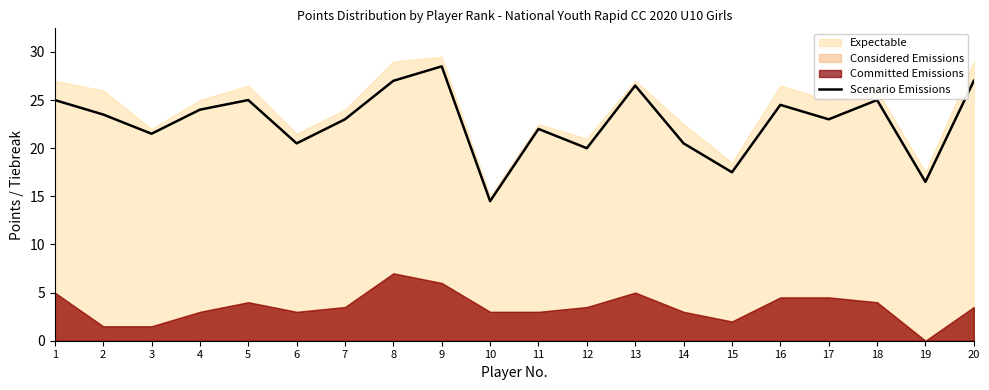

Is it true that the value at 2 is 9.6?

False